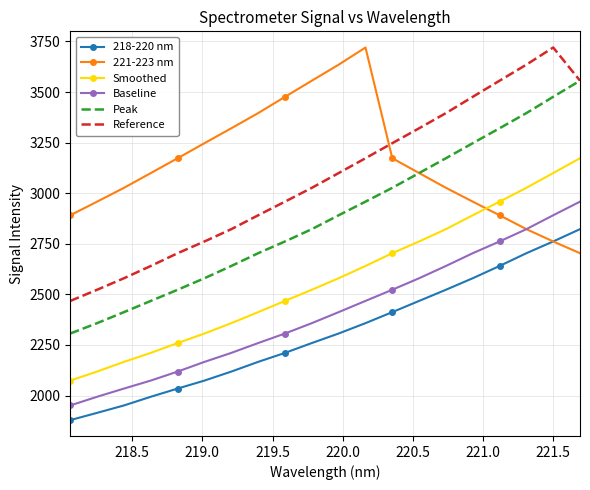

How many values in the Smoothed series are below 2579?

10